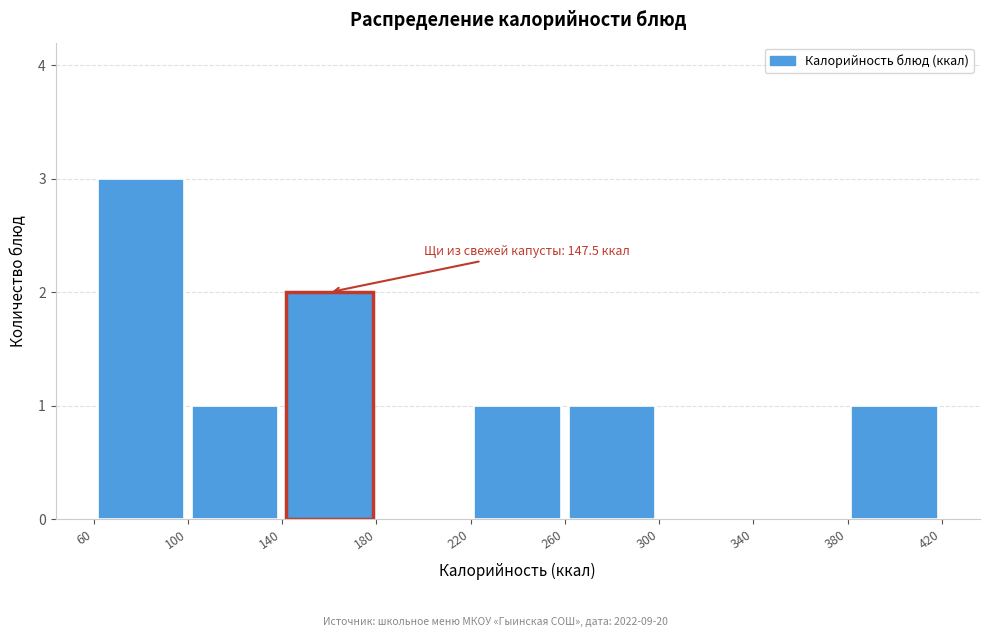

Which range on the x-axis has the tallest bar?

60 to 100